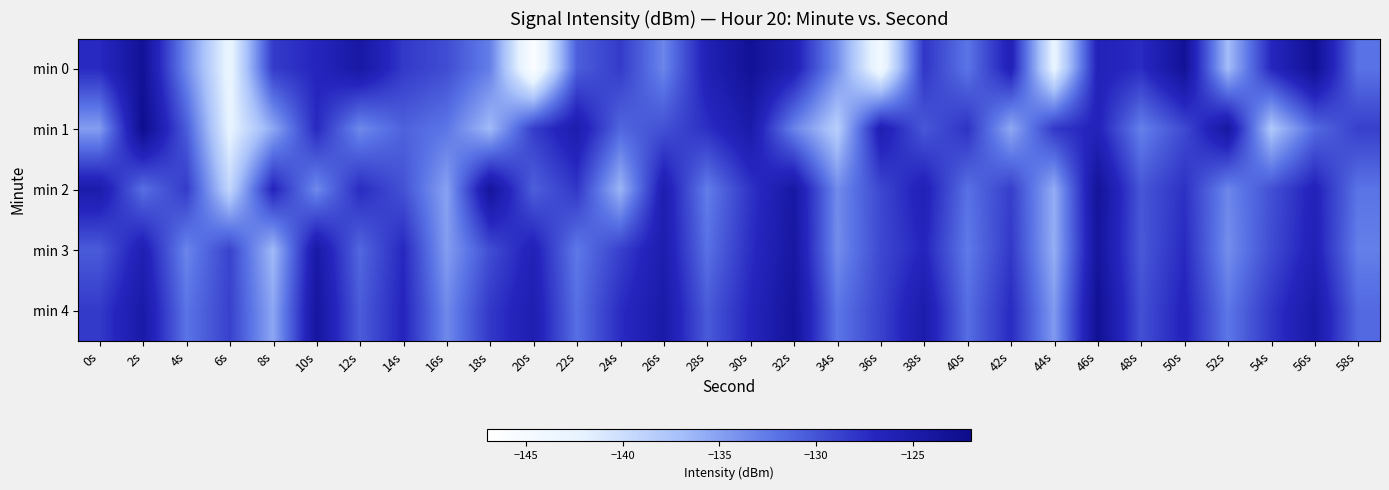

Rank the series by their maximum value, from lowest to highest.

min 3, min 2, min 4, min 0, min 1